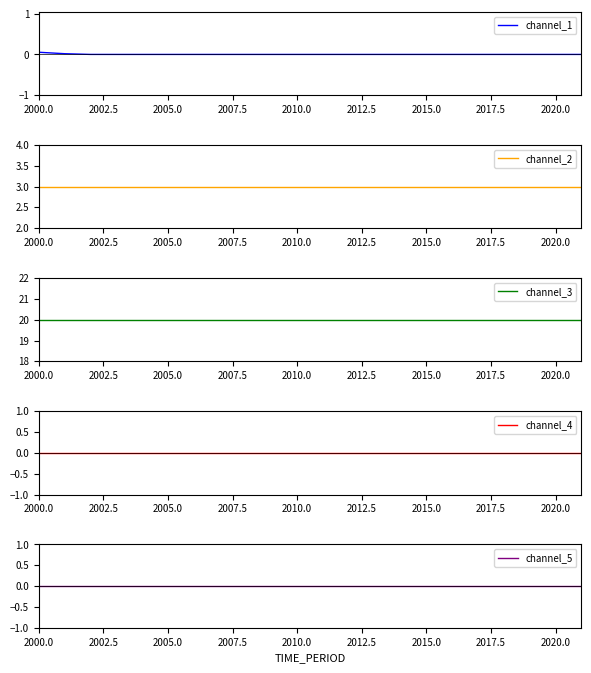

Reading left to right, what are all the values shown in this chart?

channel_1: 0.1	0.0	0.0	0.0	0.0	0.0	0.0	0.0	0.0	0.0	0.0	0.0	0.0	0.0	0.0	0.0	0.0	0.0	0.0	0.0	0.0	0.0
channel_2: 3.0	3.0	3.0	3.0	3.0	3.0	3.0	3.0	3.0	3.0	3.0	3.0	3.0	3.0	3.0	3.0	3.0	3.0	3.0	3.0	3.0	3.0
channel_3: 20.0	20.0	20.0	20.0	20.0	20.0	20.0	20.0	20.0	20.0	20.0	20.0	20.0	20.0	20.0	20.0	20.0	20.0	20.0	20.0	20.0	20.0
channel_4: 0.0	0.0	0.0	0.0	0.0	0.0	0.0	0.0	0.0	0.0	0.0	0.0	0.0	0.0	0.0	0.0	0.0	0.0	0.0	0.0	0.0	0.0
channel_5: 0.0	0.0	0.0	0.0	0.0	0.0	0.0	0.0	0.0	0.0	0.0	0.0	0.0	0.0	0.0	0.0	0.0	0.0	0.0	0.0	0.0	0.0